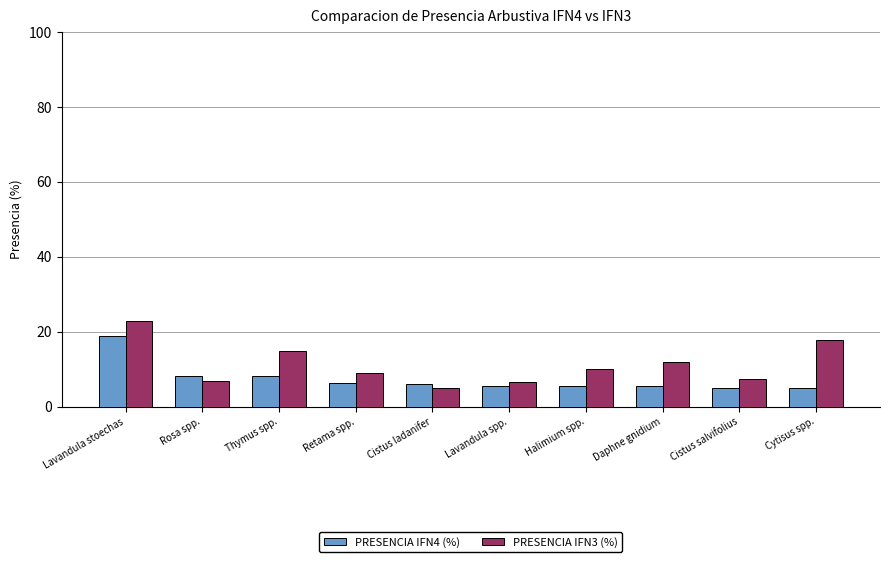

List the series in order of their peak value, highest first.

PRESENCIA IFN3 (%), PRESENCIA IFN4 (%)